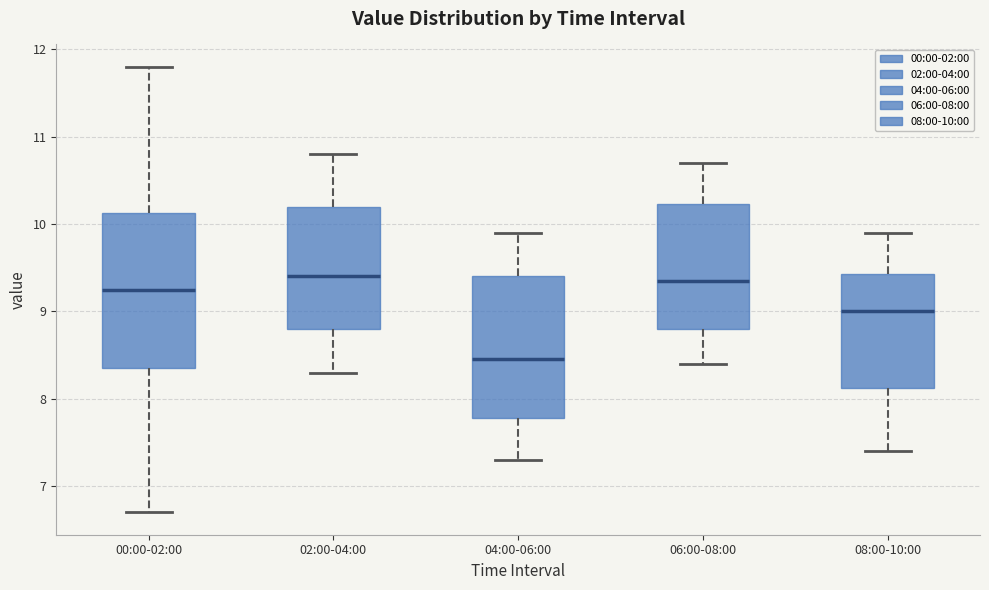

Reading left to right, transcribe this box plot: for each box, give where its median line is, the range the box spans, and where its two whiskers end, as read against the y-axis. The values are not printed on the chart, so give them approximately, as read against the axis.

00:00-02:00: median 9.3, box 8.4 to 10.1, whiskers 6.7 to 11.8
02:00-04:00: median 9.4, box 8.8 to 10.2, whiskers 8.3 to 10.8
04:00-06:00: median 8.5, box 7.8 to 9.4, whiskers 7.3 to 9.9
06:00-08:00: median 9.4, box 8.8 to 10.2, whiskers 8.4 to 10.7
08:00-10:00: median 9.0, box 8.1 to 9.4, whiskers 7.4 to 9.9